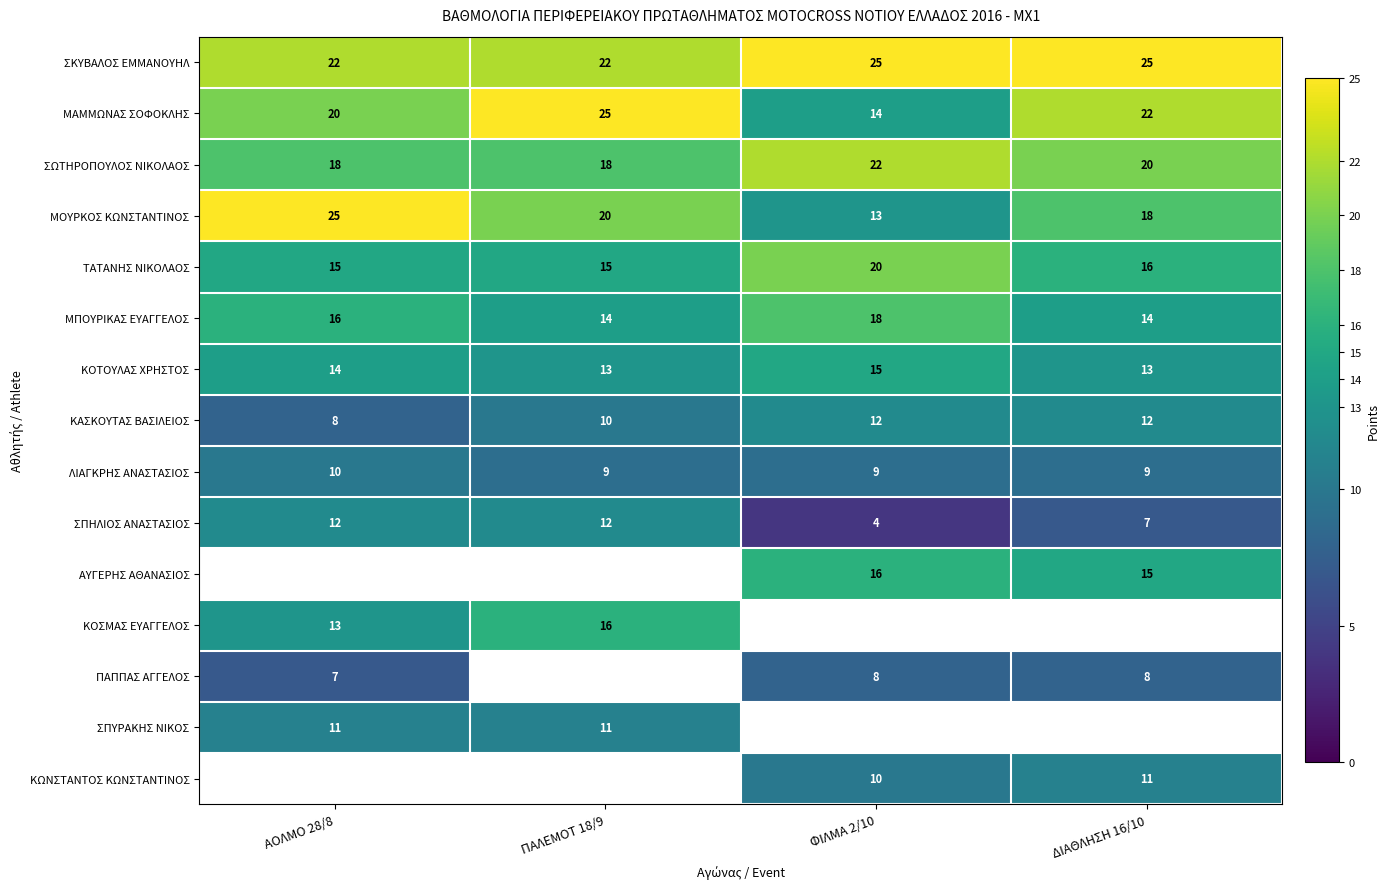

Which category has the highest value across all series?

ΦΙΛΜΑ 2/10